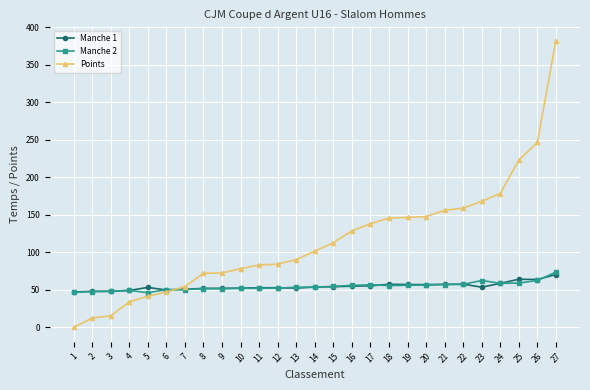

True or false: Manche 2 has a value of 55.8 at 18.

True